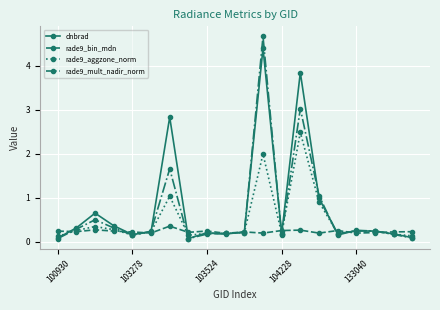

What is the greatest value displayed?

4.7